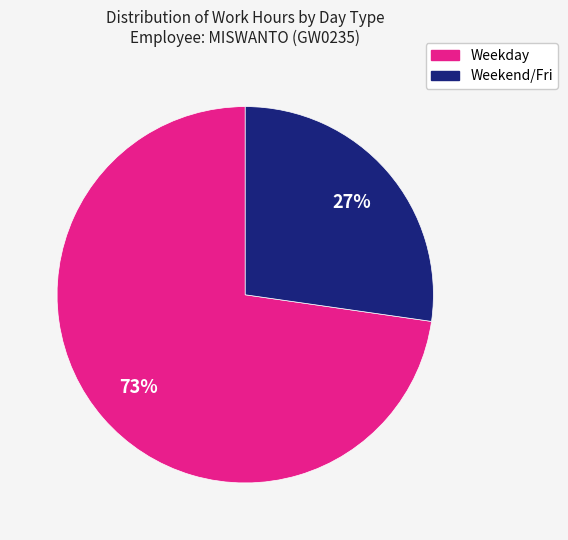

Is there any slice that represents more than half of the pie?

Yes